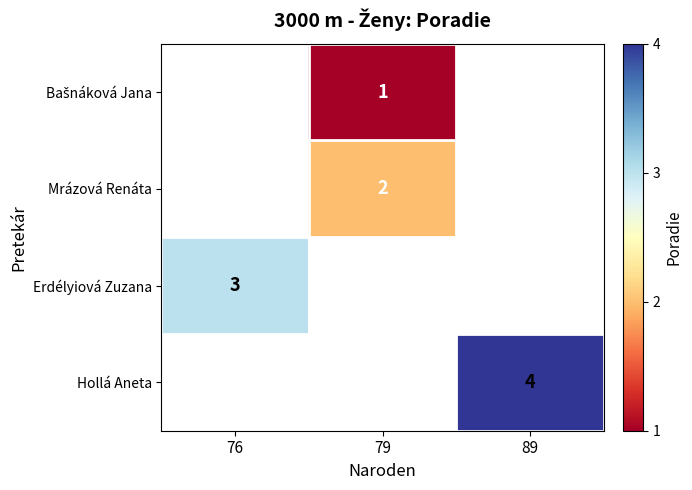

True or false: Mrázová Renáta has a value of 1 at 79.

False